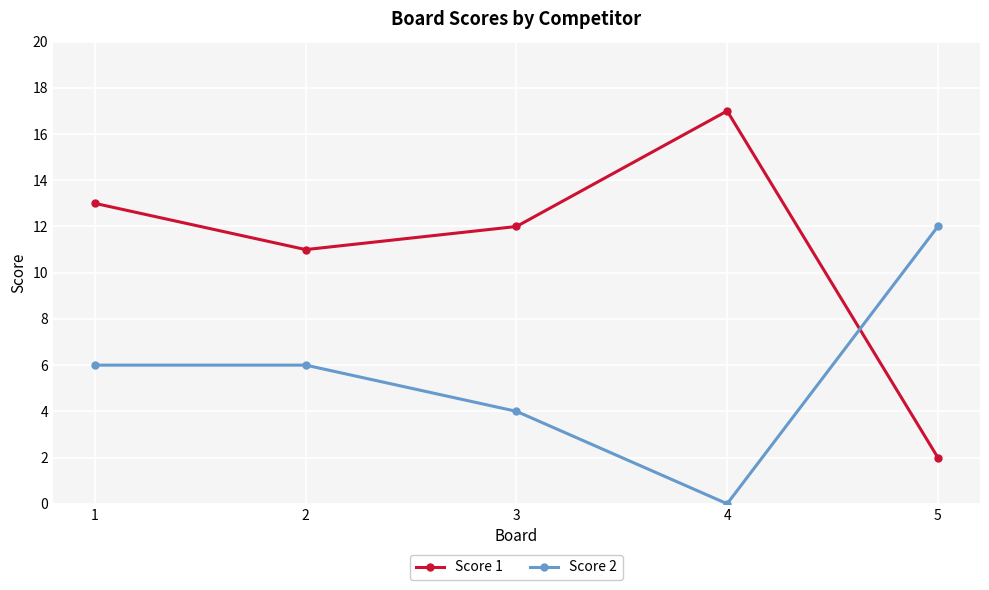

At 2, list the series in order from smallest to largest.

Score 2, Score 1